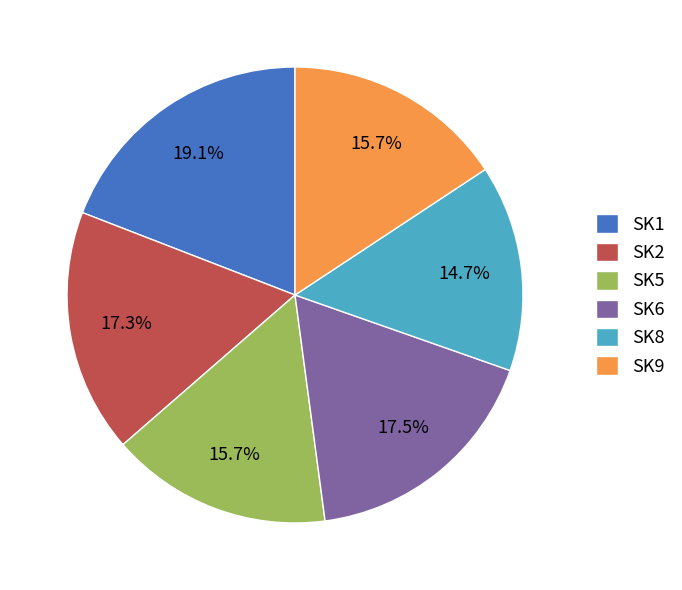

Is there any slice that represents more than half of the pie?

No